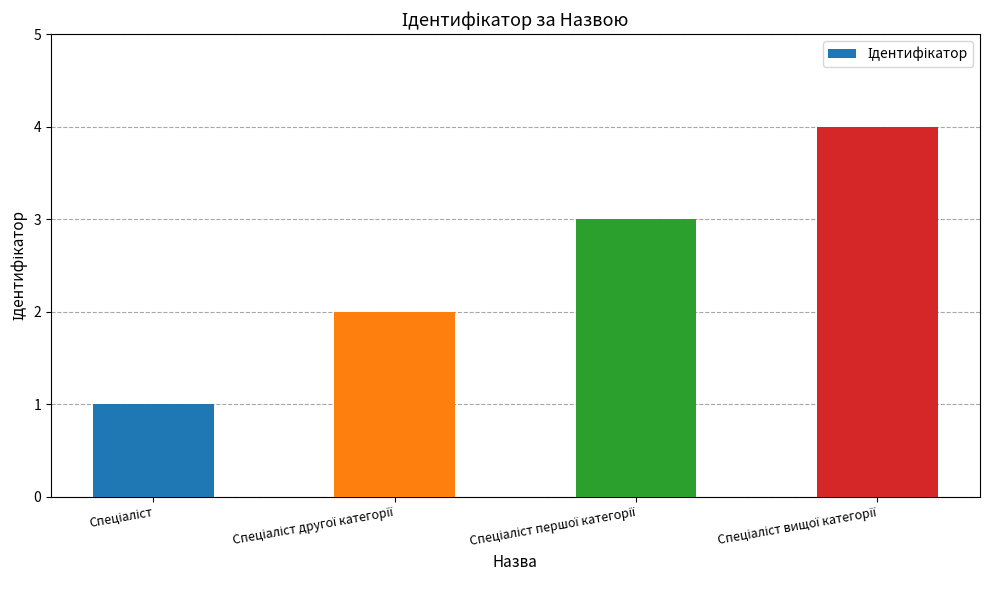

What is the sum of all values?

10